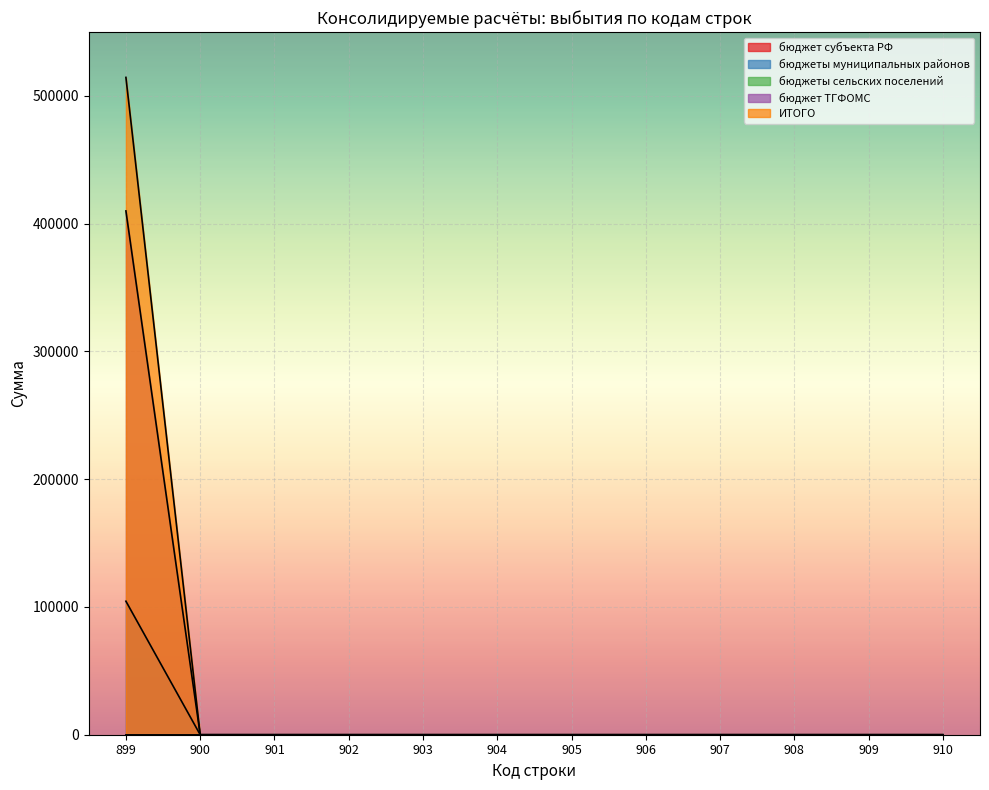

True or false: бюджет ТГФОМС and бюджеты муниципальных районов intersect in this chart.

False